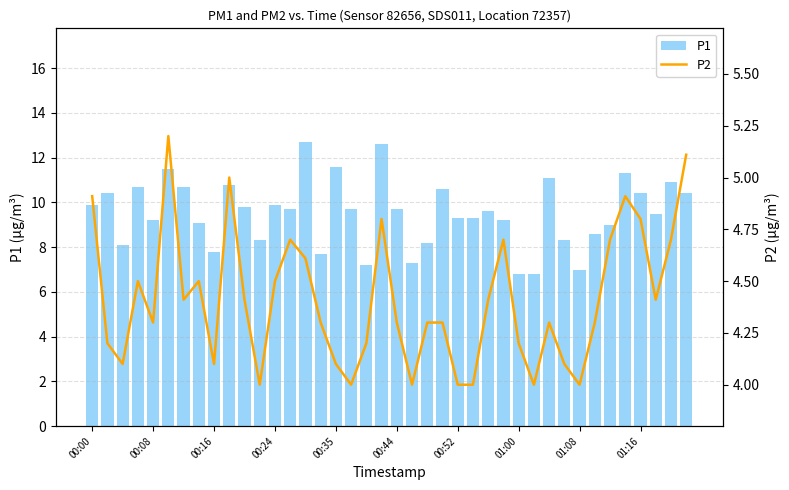

How many distinct data groups are displayed?

2